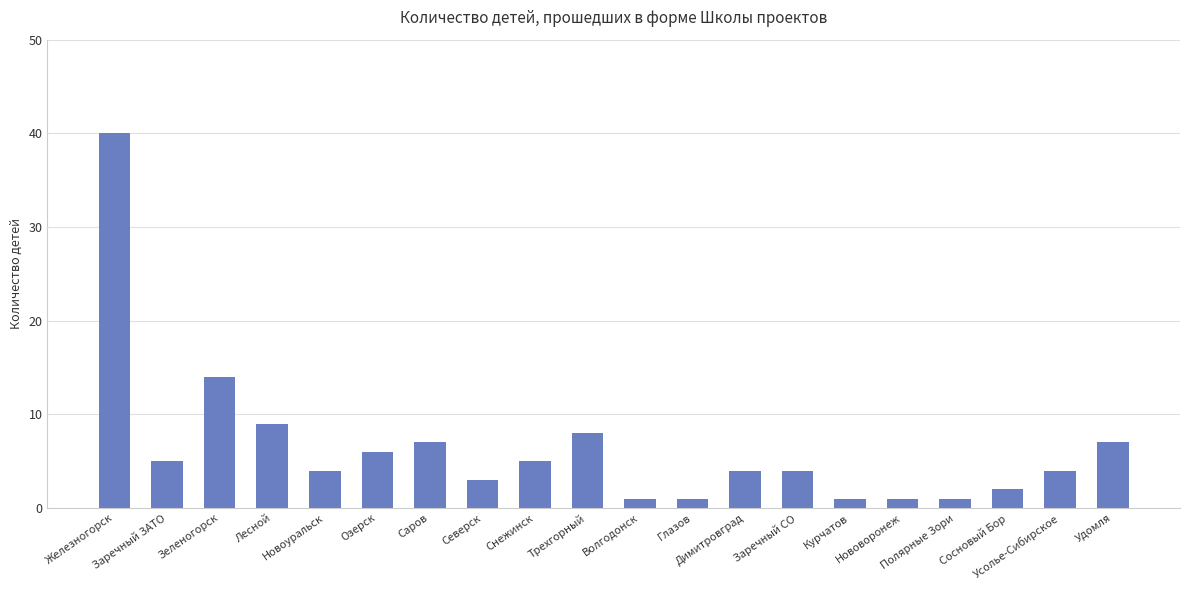

What is the ratio of the value at Заречный CО to the value at Озерск?

0.7